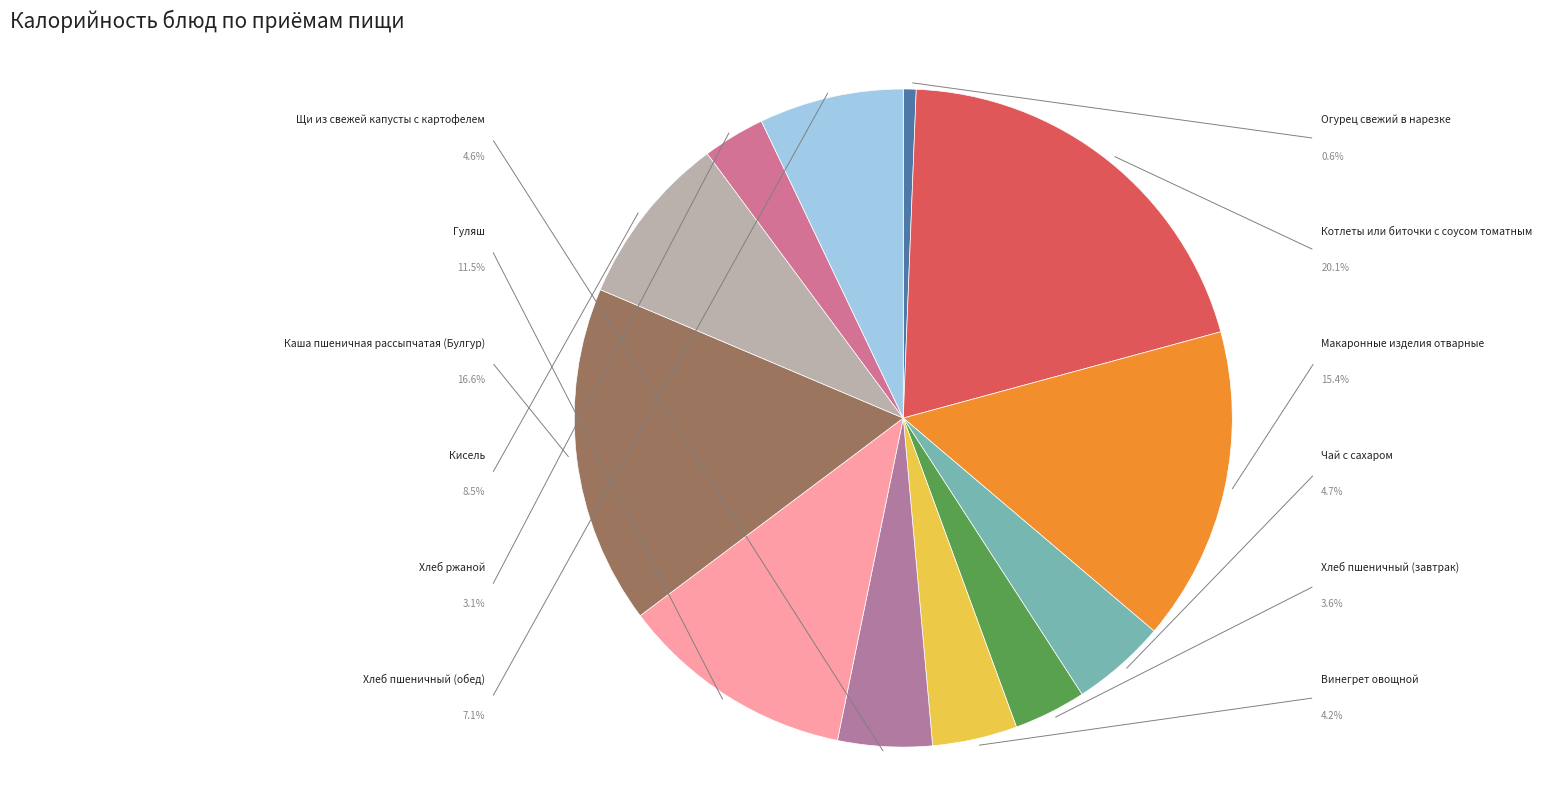

Does any single category account for the majority?

No